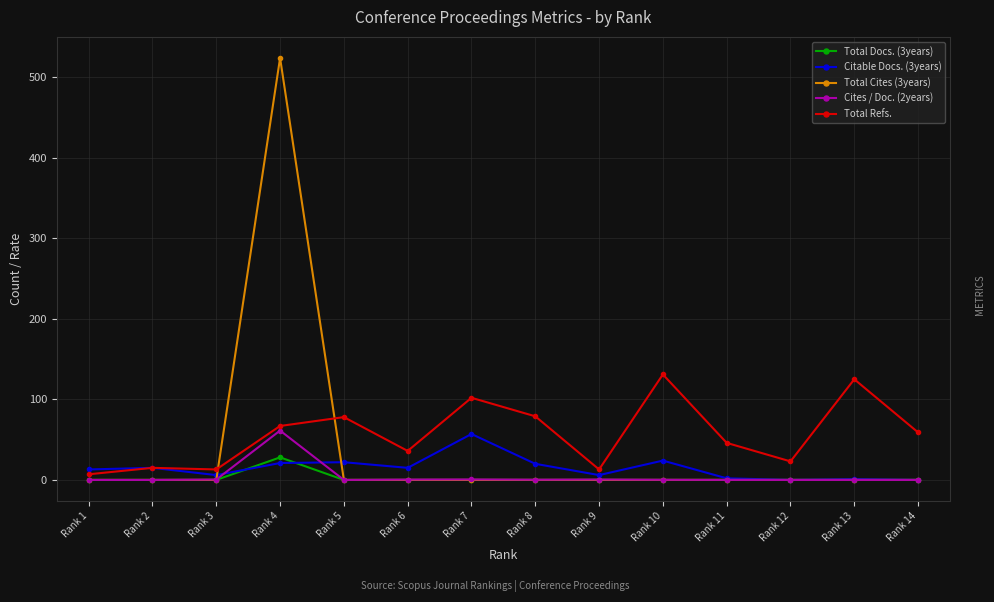

At which category is the sum across all series the highest?

Rank 4